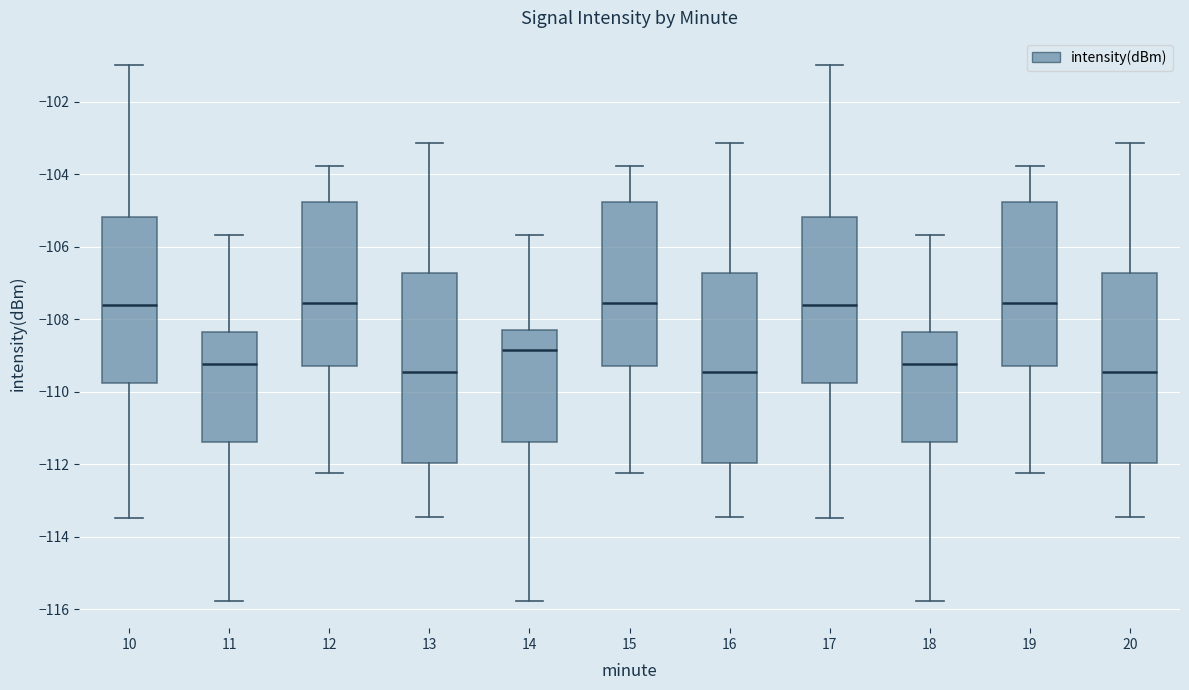

Reading left to right, read every box against the y-axis: the position of its median line, the range the box covers, and the ends of its whiskers. The values are not printed on the chart, so give them approximately, as read against the axis.

10: median -107.6, box -109.8 to -105.2, whiskers -113.4 to -101.0
11: median -109.2, box -111.4 to -108.4, whiskers -115.8 to -105.6
12: median -107.6, box -109.2 to -104.8, whiskers -112.2 to -103.8
13: median -109.4, box -112.0 to -106.8, whiskers -113.4 to -103.2
14: median -108.8, box -111.4 to -108.2, whiskers -115.8 to -105.6
15: median -107.6, box -109.2 to -104.8, whiskers -112.2 to -103.8
16: median -109.4, box -112.0 to -106.8, whiskers -113.4 to -103.2
17: median -107.6, box -109.8 to -105.2, whiskers -113.4 to -101.0
18: median -109.2, box -111.4 to -108.4, whiskers -115.8 to -105.6
19: median -107.6, box -109.2 to -104.8, whiskers -112.2 to -103.8
20: median -109.4, box -112.0 to -106.8, whiskers -113.4 to -103.2